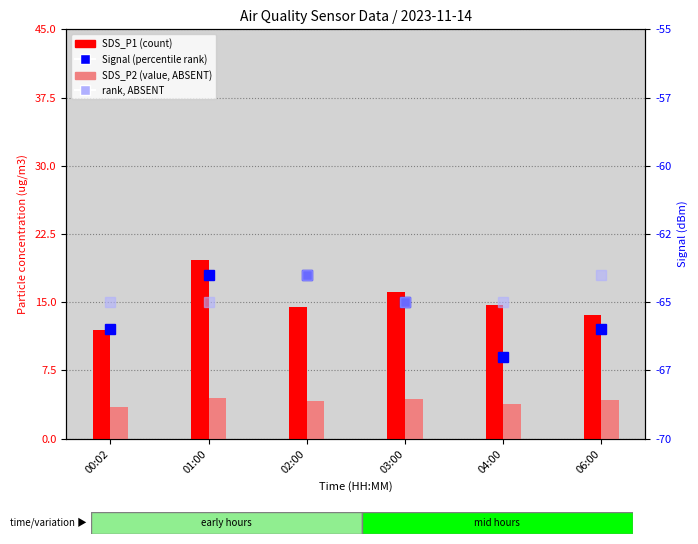

What is the maximum value for SDS_P1?

19.6